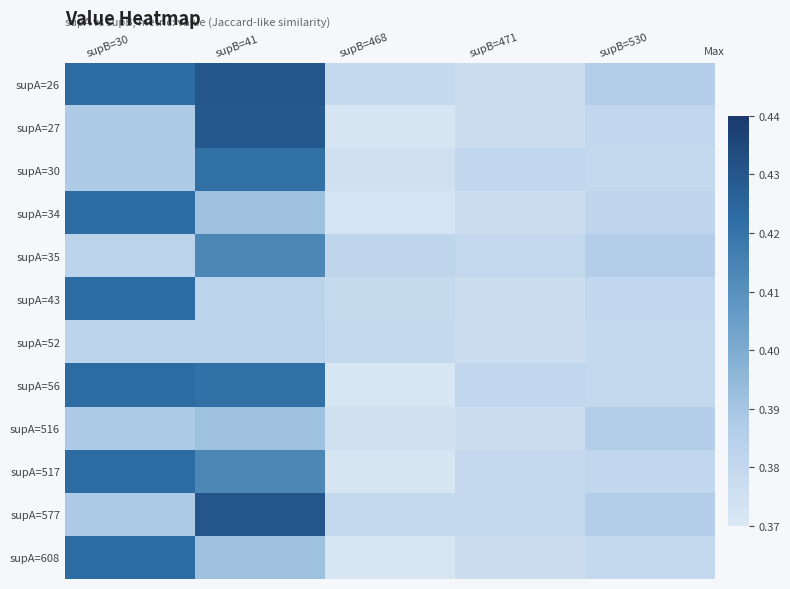

What is the total value across all series at supB=530?

4.6